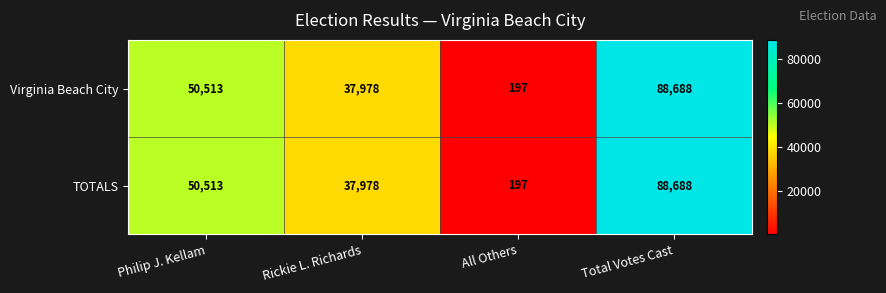

At how many categories does at least one series exceed 9081?

3